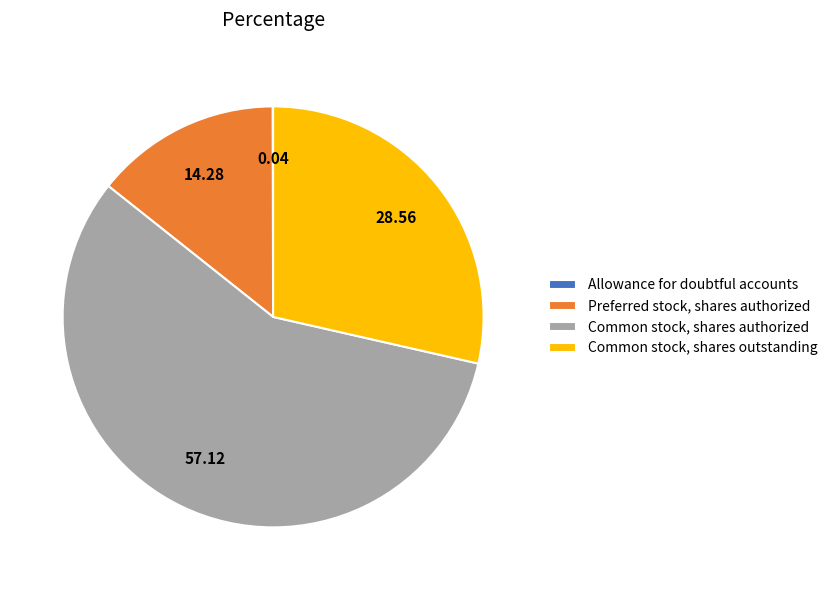

What is the largest slice in the pie chart?

Common stock, shares authorized